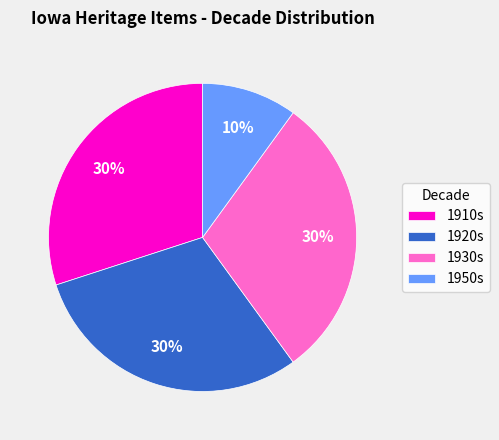

Which category has the smallest portion of the pie?

1950s